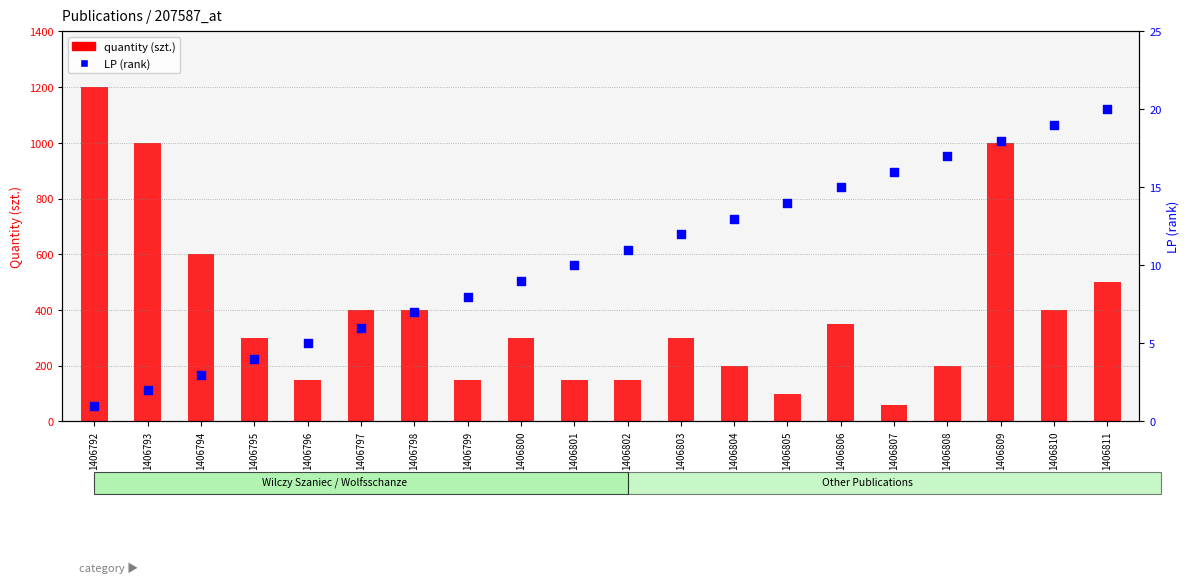

Which series has the largest Y range (max minus min)?

quantity (szt.)